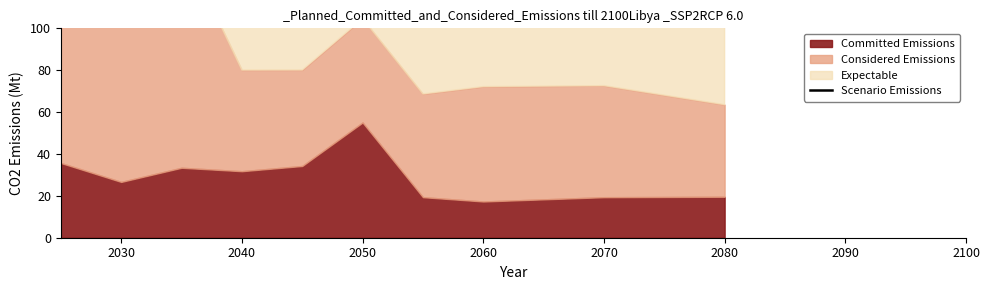

Is it true that the value at 2040 is 300.7?

False